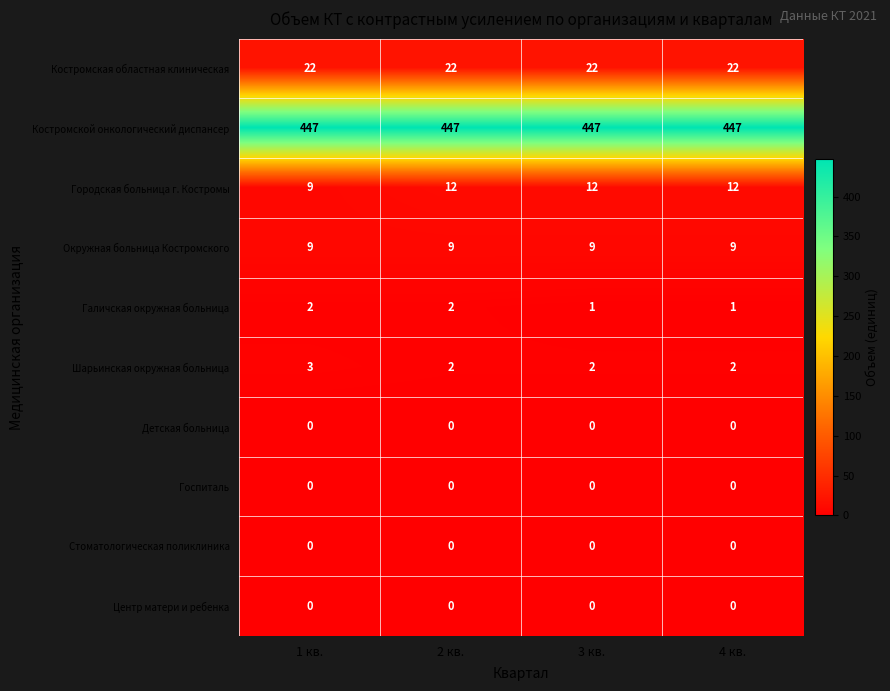

Count the Шарьинская окружная больница values in the range 2 to 3.

4